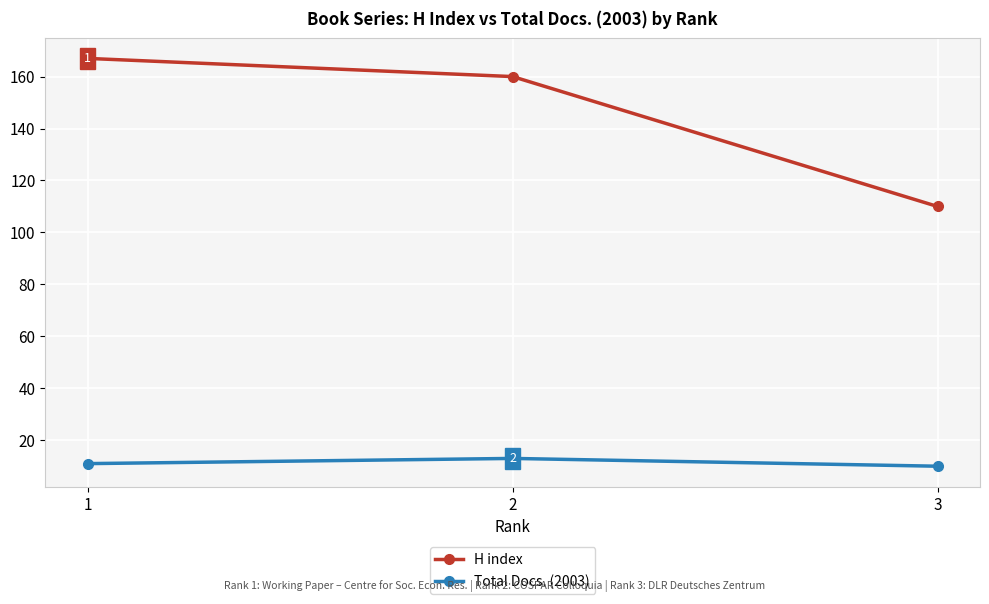

What is the maximum value shown in the chart?

167